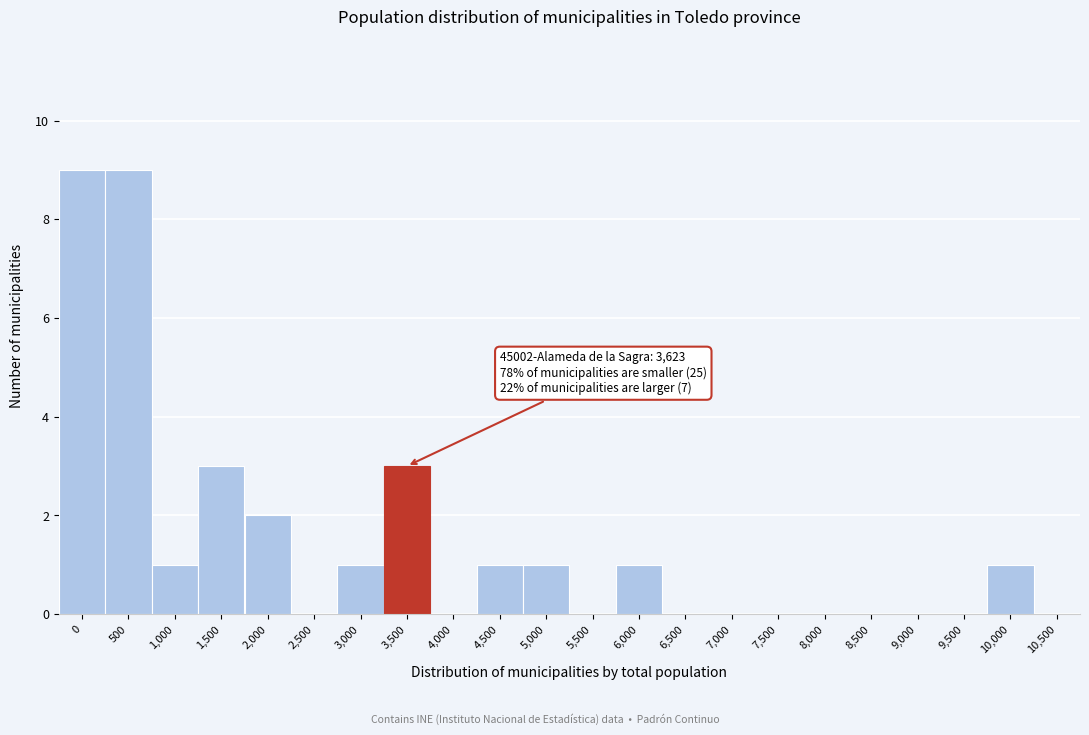

Reading left to right, extract all data points from this chart.

0=9	500=9	1,000=1	1,500=3	2,000=2	2,500=0	3,000=1	3,500=3	4,000=0	4,500=1	5,000=1	5,500=0	6,000=1	6,500=0	7,000=0	7,500=0	8,000=0	8,500=0	9,000=0	9,500=0	10,000=1	10,500=0